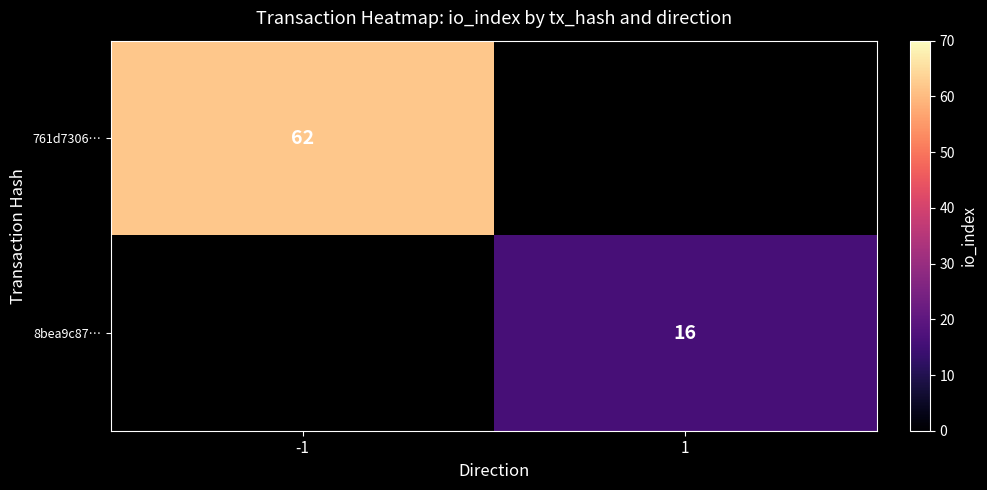

Is it true that 761d7306… equals 28 at -1?

False